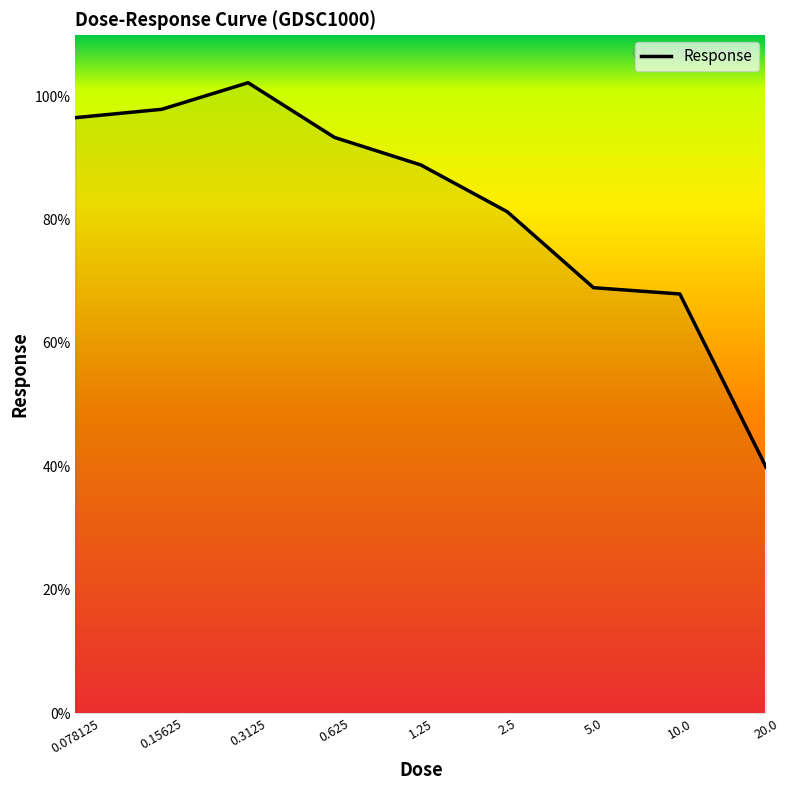

What is the greatest value displayed?

102.1